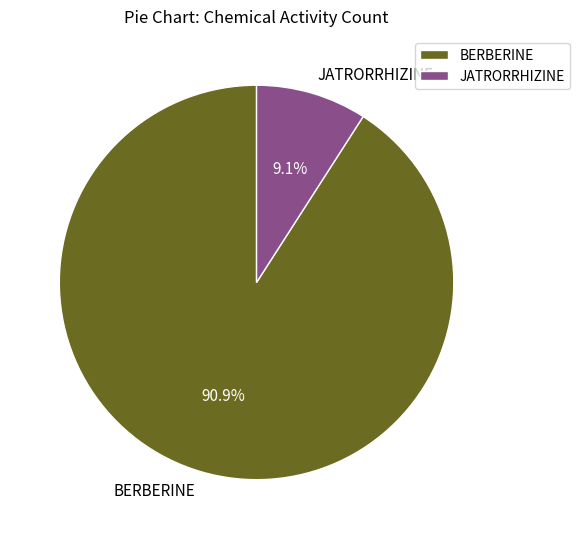

Which category has the smallest portion of the pie?

JATRORRHIZINE